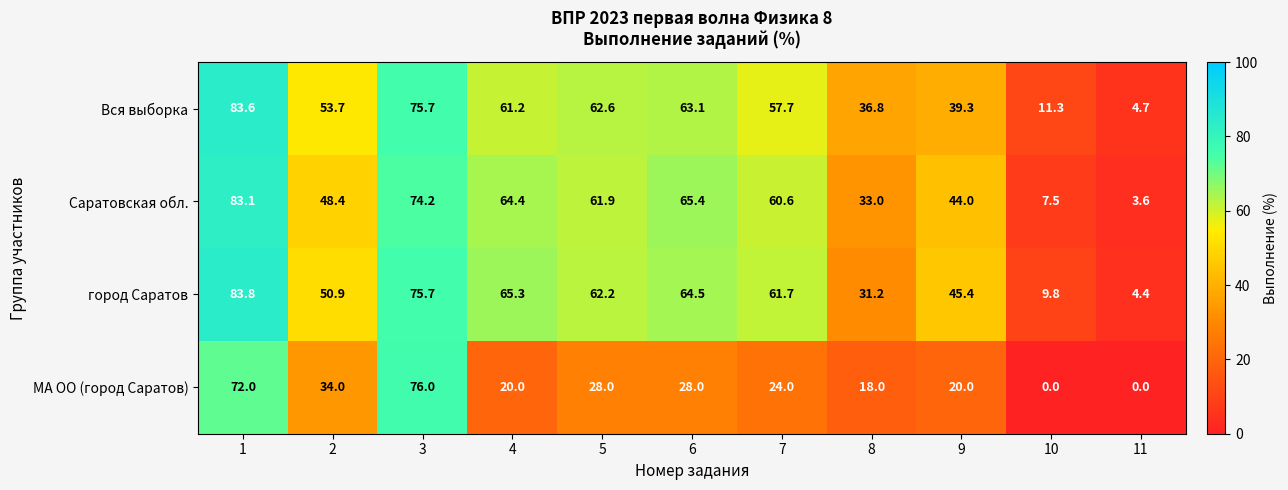

At how many categories does at least one series exceed 43?

8